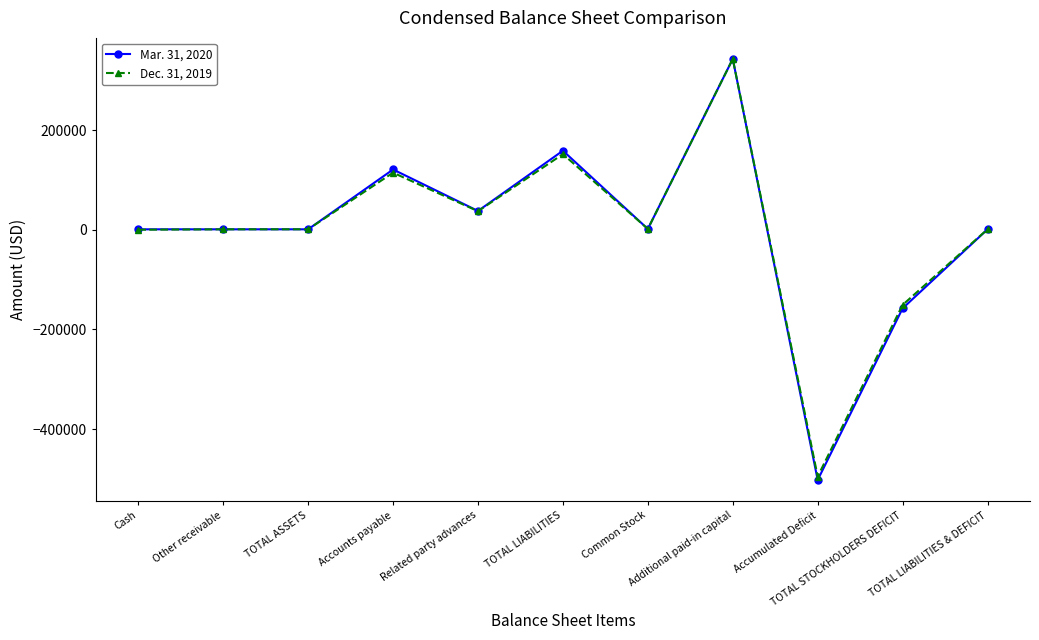

What position from the right is TOTAL STOCKHOLDERS DEFICIT?

2